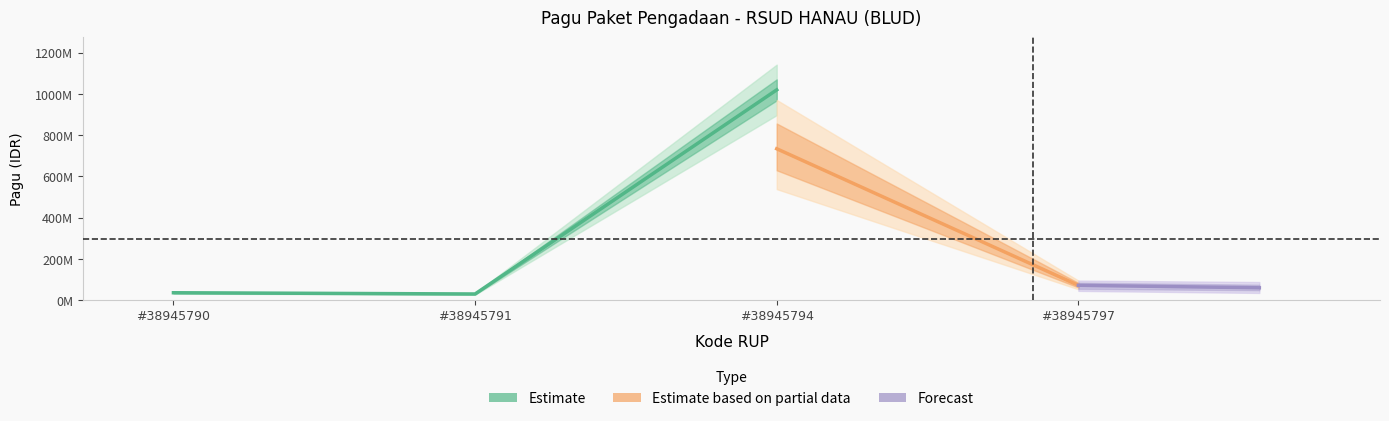

At which label is Kode RUP closest to 38945793?

38945794